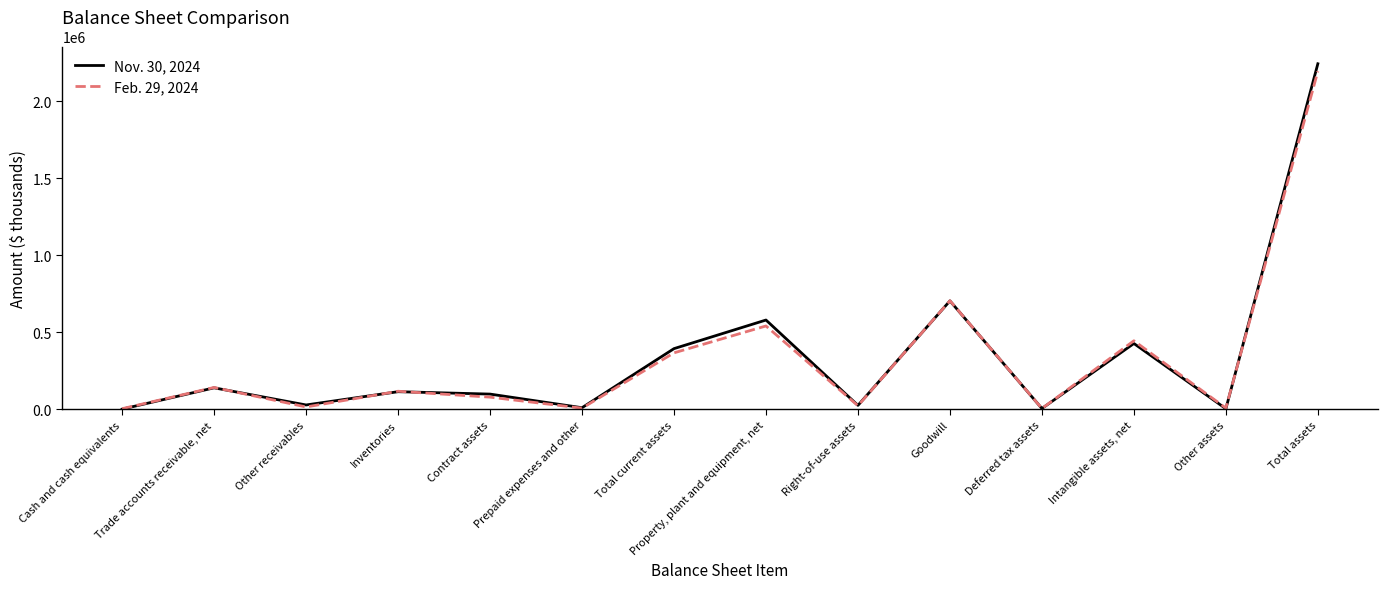

At which label does Nov. 30, 2024 reach its peak?

Total assets